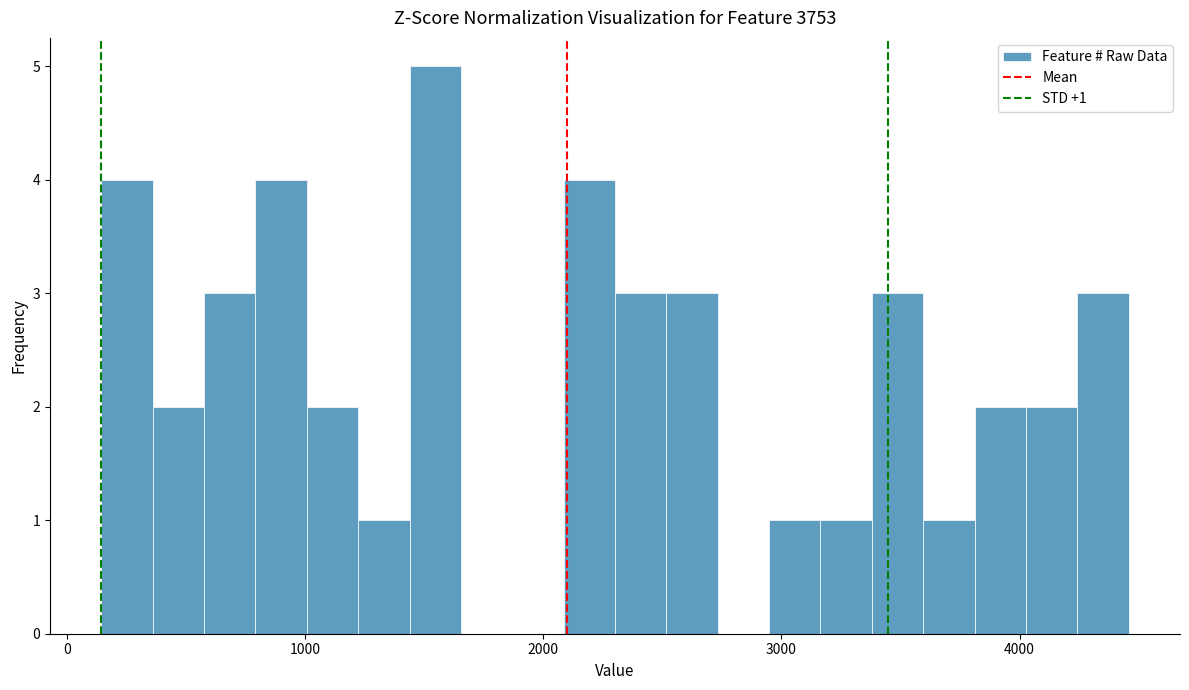

Read against the x-axis, roughly where is the centre of the tallest bar?

1500